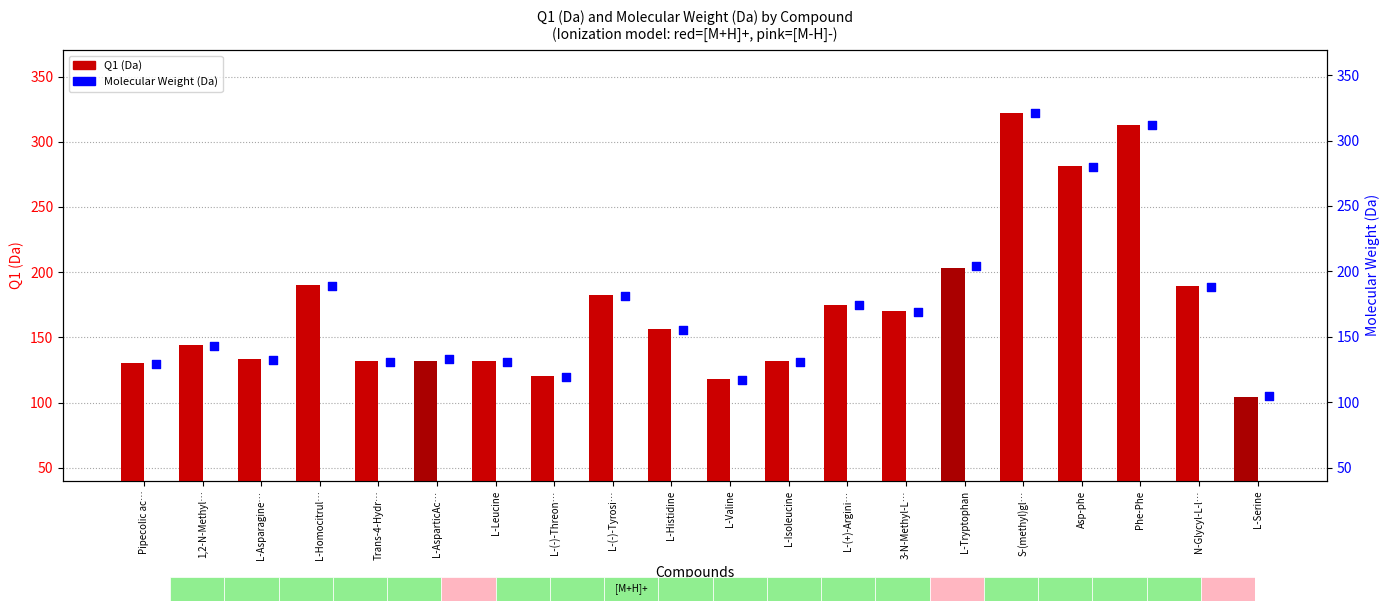

Which series reaches the minimum Y coordinate?

Q1 (Da)